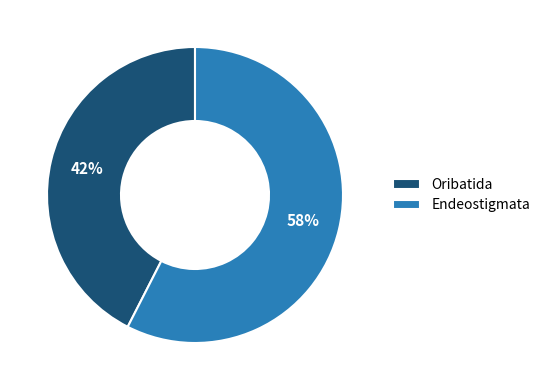

Combined, do Oribatida and Endeostigmata account for over 50%?

Yes